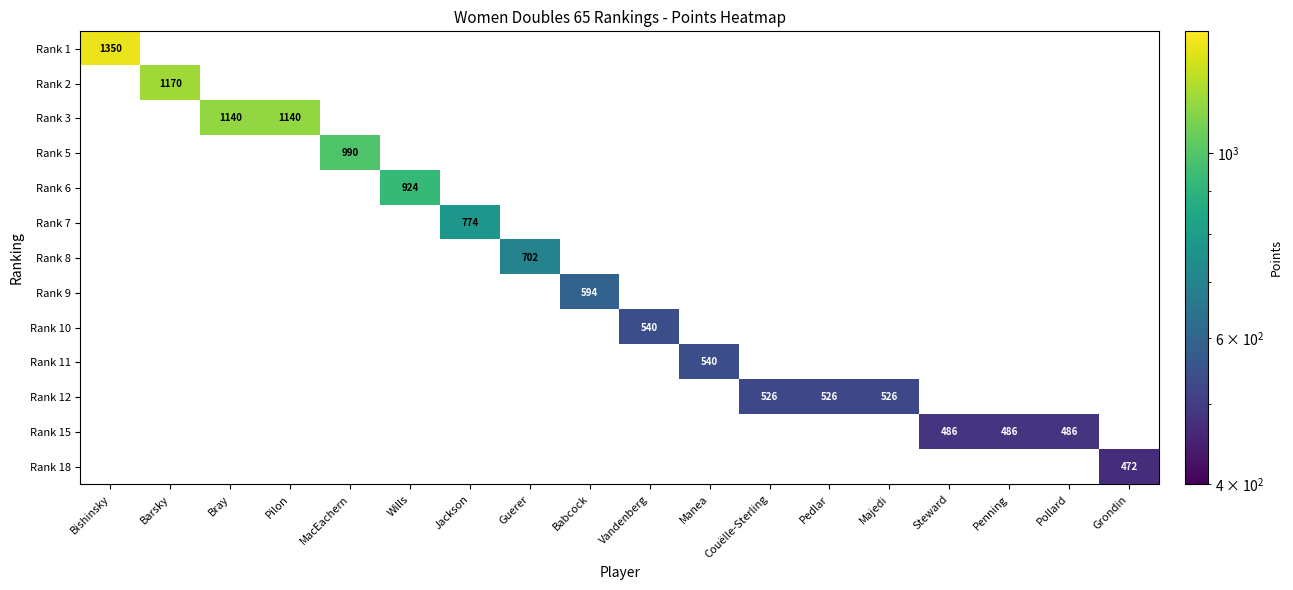

List the series in order of their peak value, highest first.

Rank 1, Rank 2, Rank 3, Rank 5, Rank 6, Rank 7, Rank 8, Rank 9, Rank 10, Rank 11, Rank 12, Rank 15, Rank 18